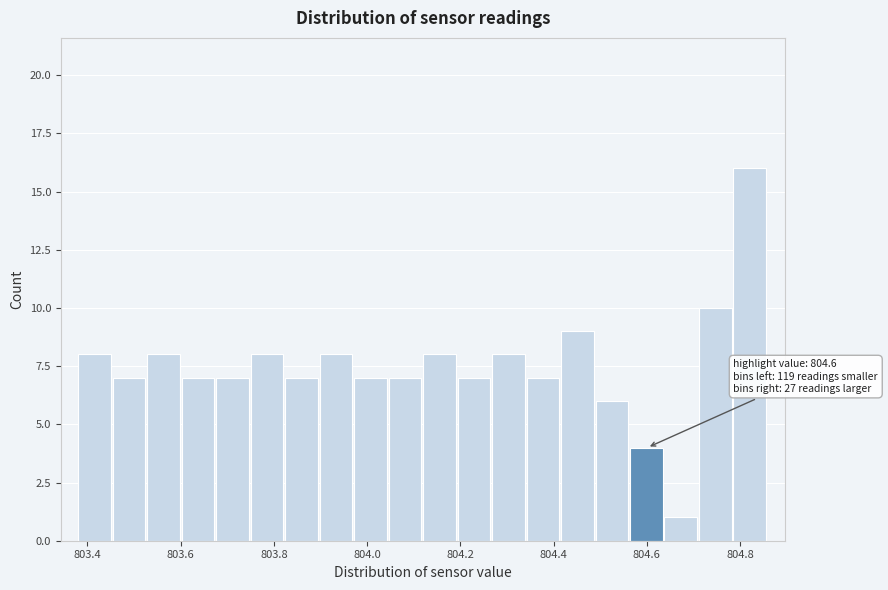

Read against the x-axis, roughly where is the centre of the tallest bar?

804.82